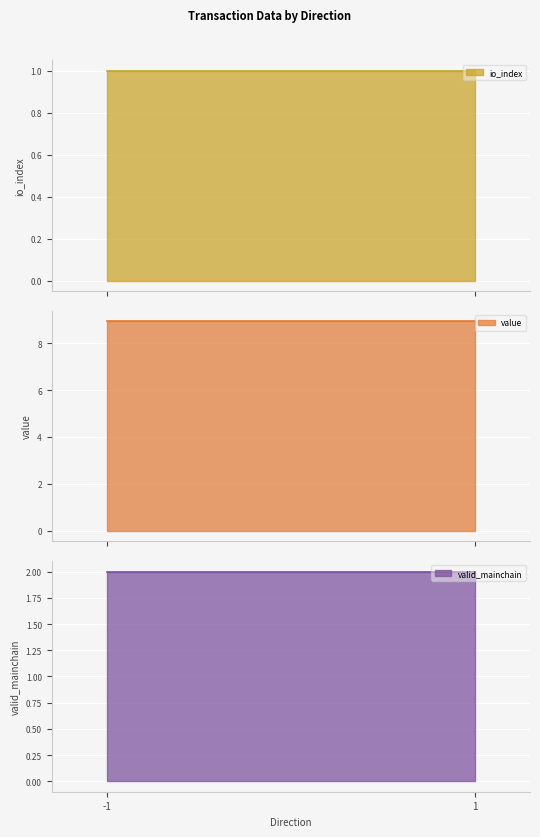

At which category does io_index reach its first local valley?

1